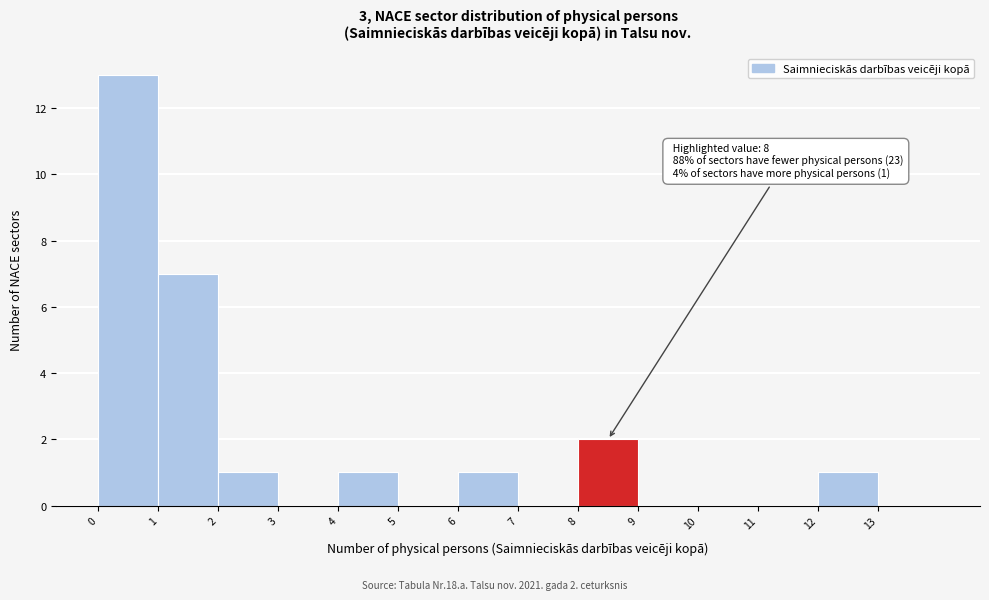

Over which range of the x-axis is the bar tallest?

0 to 1